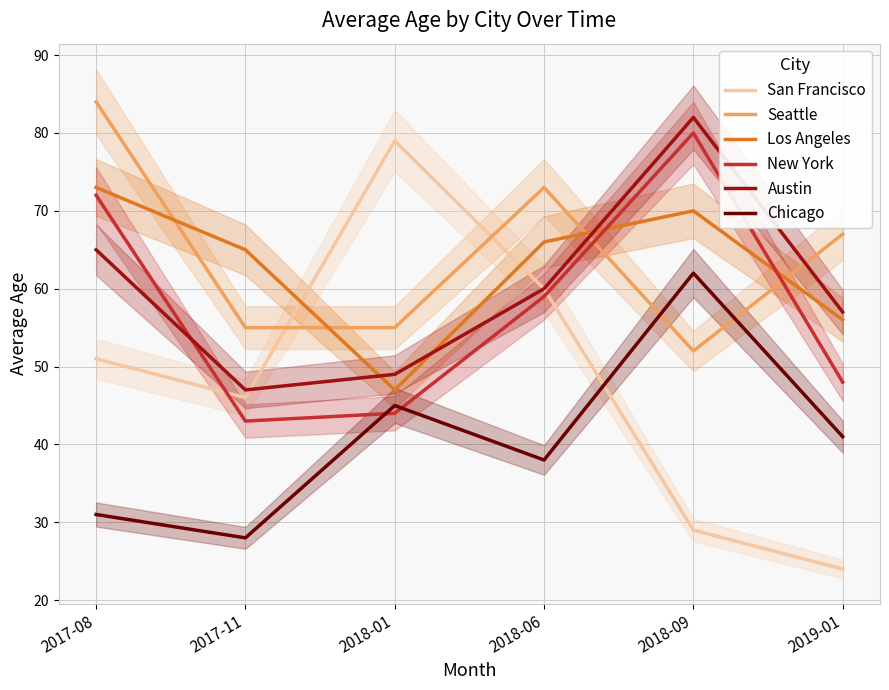

Is the value of New York at 2017-08 greater than the value of Austin at 2018-09?

No